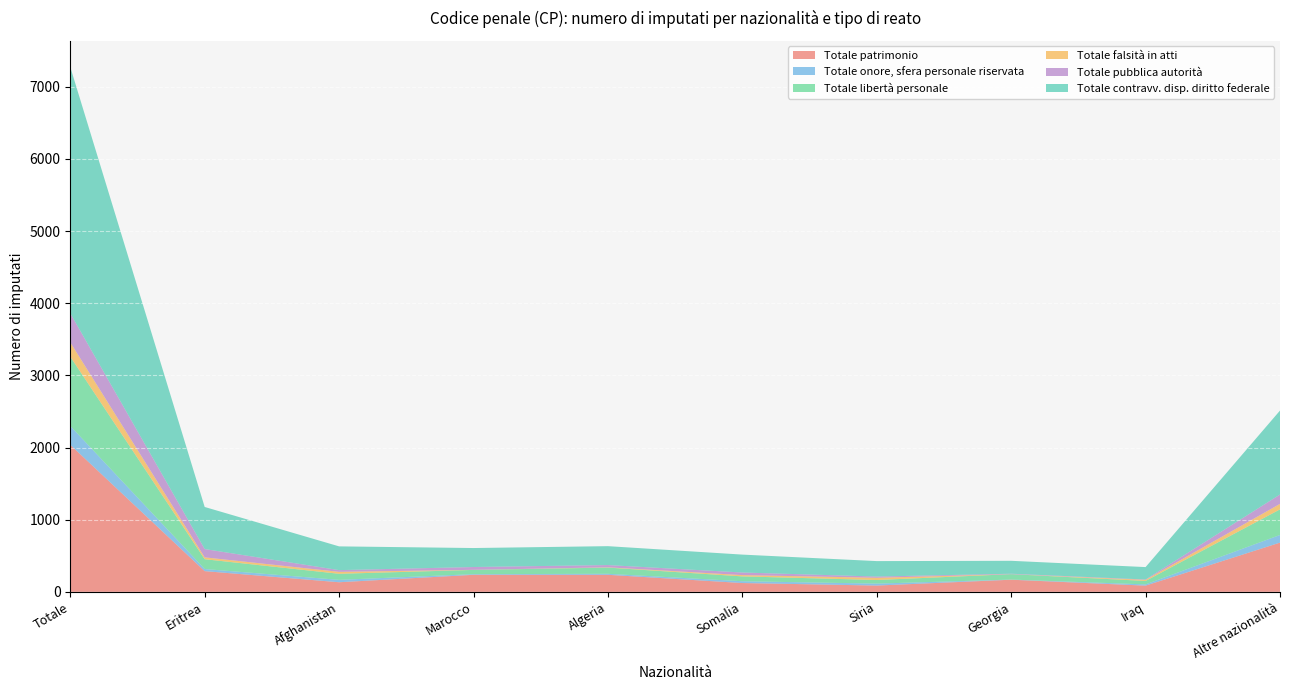

Reading left to right, extract all data points from this chart.

Totale patrimonio: 2037	287	133	236	236	122	87	168	86	682
Totale onore, sfera personale riservata: 262	29	33	9	14	25	27	2	17	106
Totale libertà personale: 960	136	84	59	86	67	50	75	48	355
Totale falsità in atti: 198	26	27	1	4	18	31	0	15	76
Totale pubblica autorità: 403	115	24	39	31	36	17	6	5	130
Totale contravv. disp. diritto federale: 3413	583	329	263	262	248	214	179	172	1163